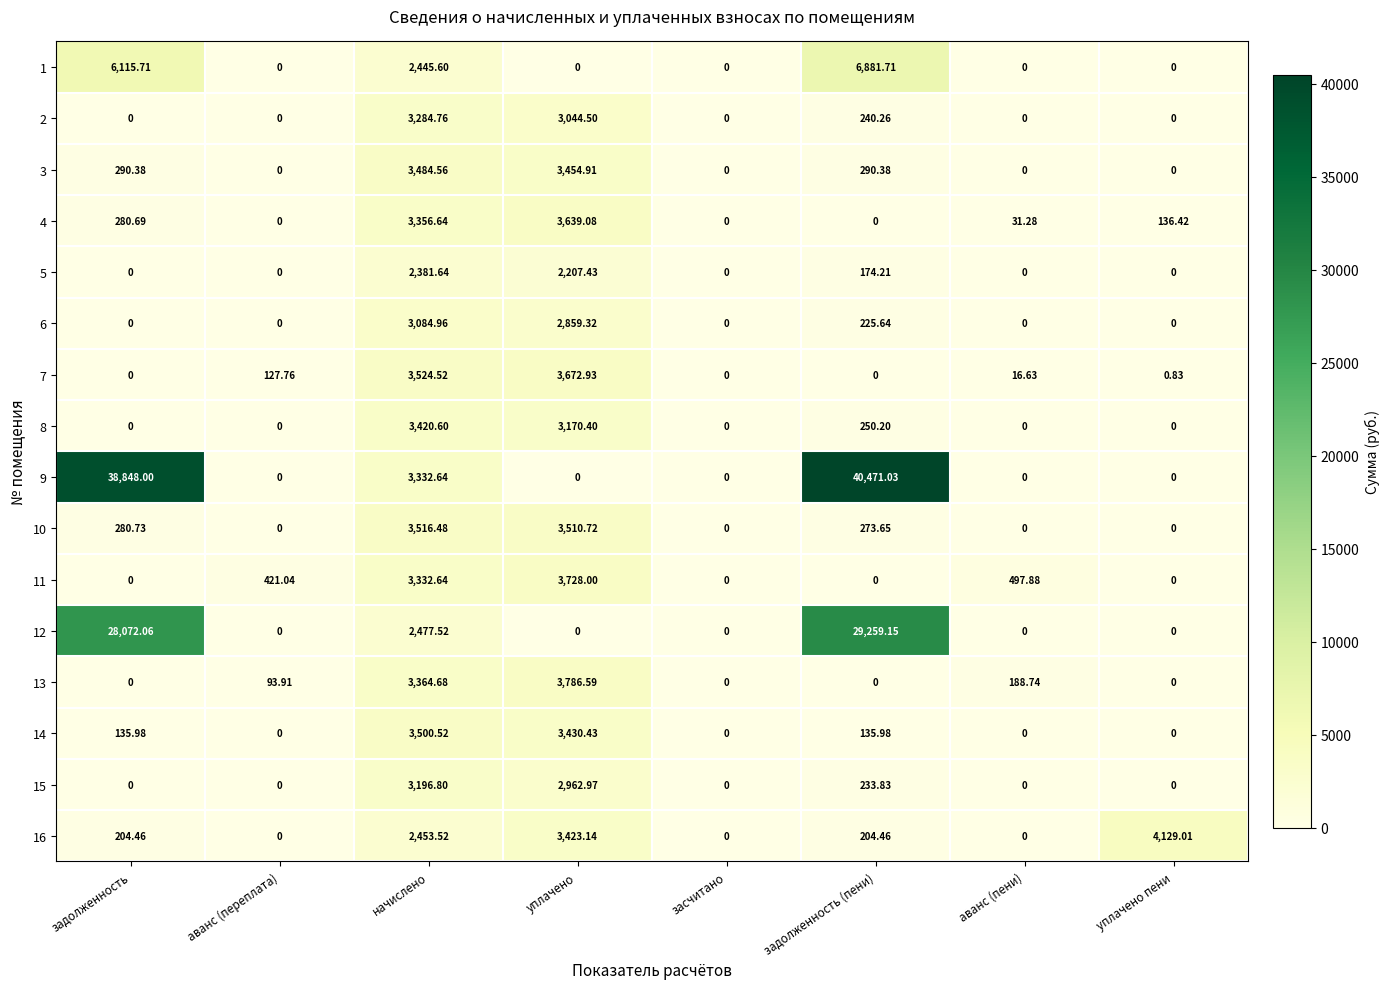

List the series in order of their peak value, highest first.

9, 12, 1, 16, 13, 11, 7, 4, 10, 14, 3, 8, 2, 15, 6, 5